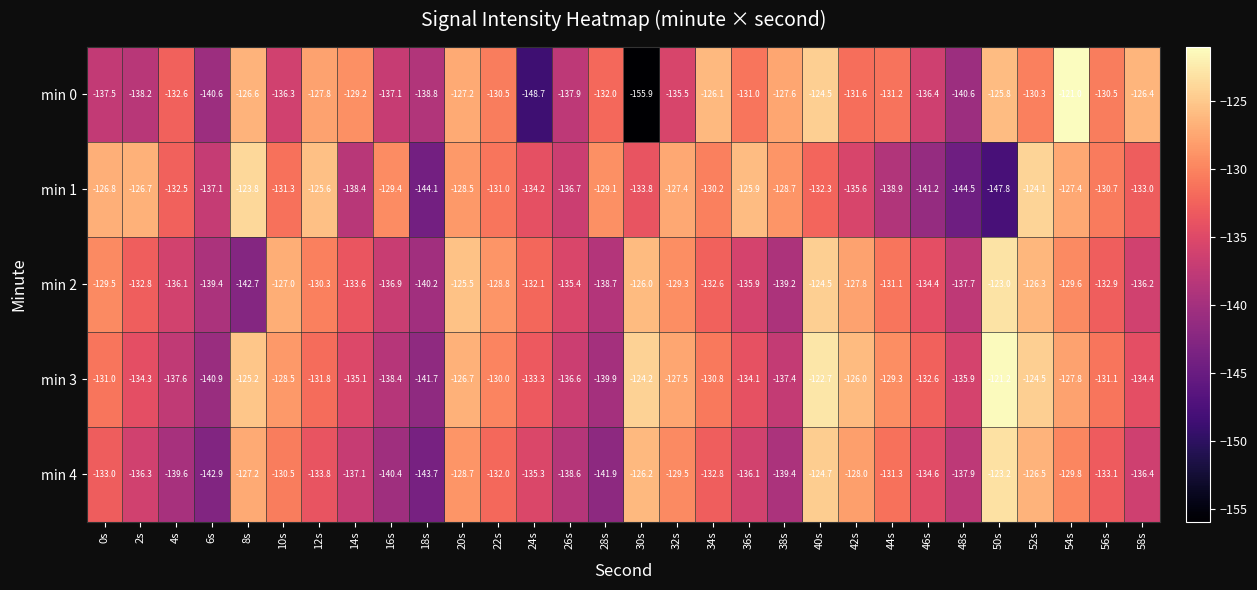

What is the difference between the min 2 values at 4s and 14s?

2.5